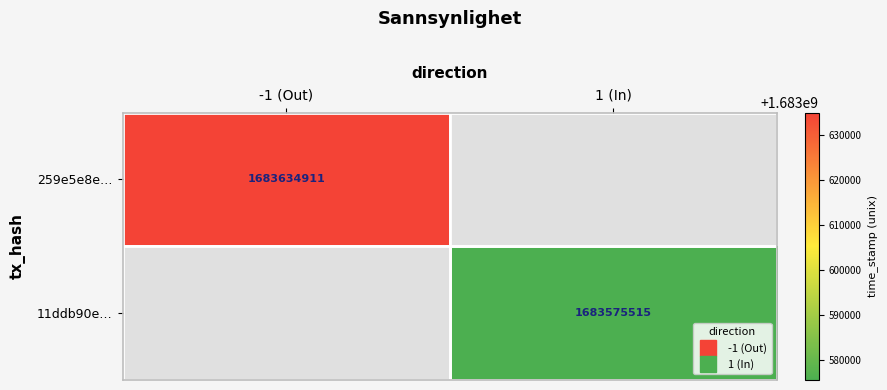

What is the sum of the 259e5e8e… values at -1 (Out) and 1 (In)?

1683634911